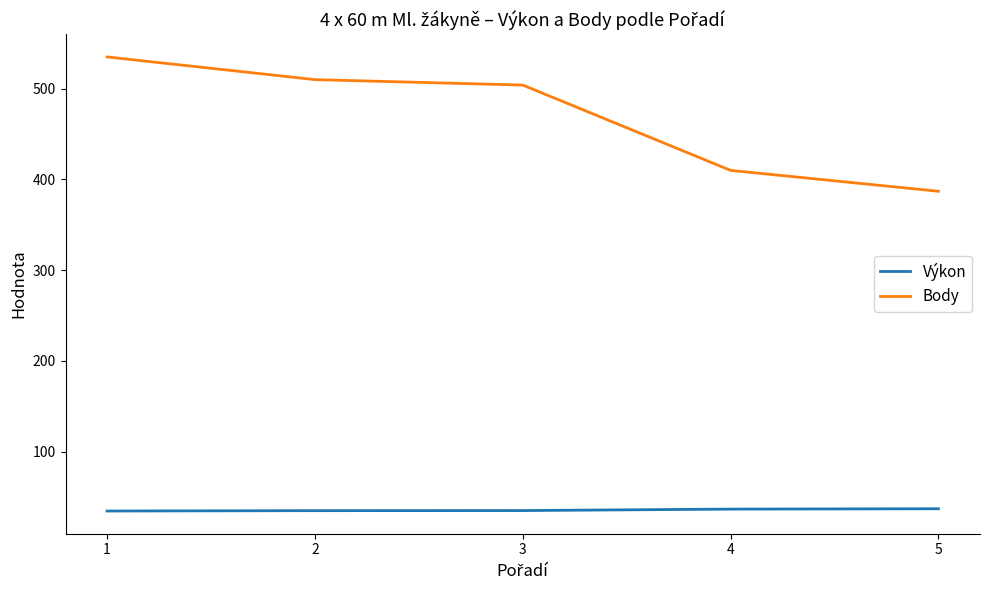

Is it true that Výkon equals 58.6 at 2?

False